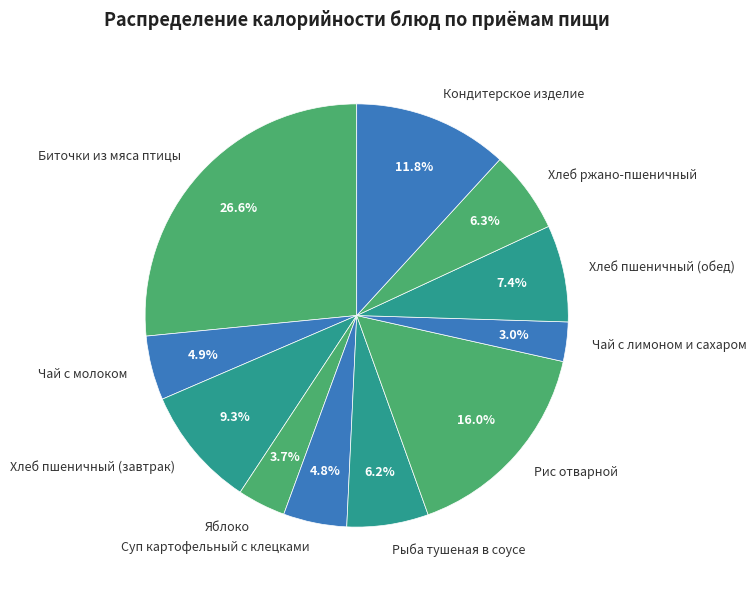

What is the total percentage of Суп картофельный с клецками and Яблоко?

8.5%